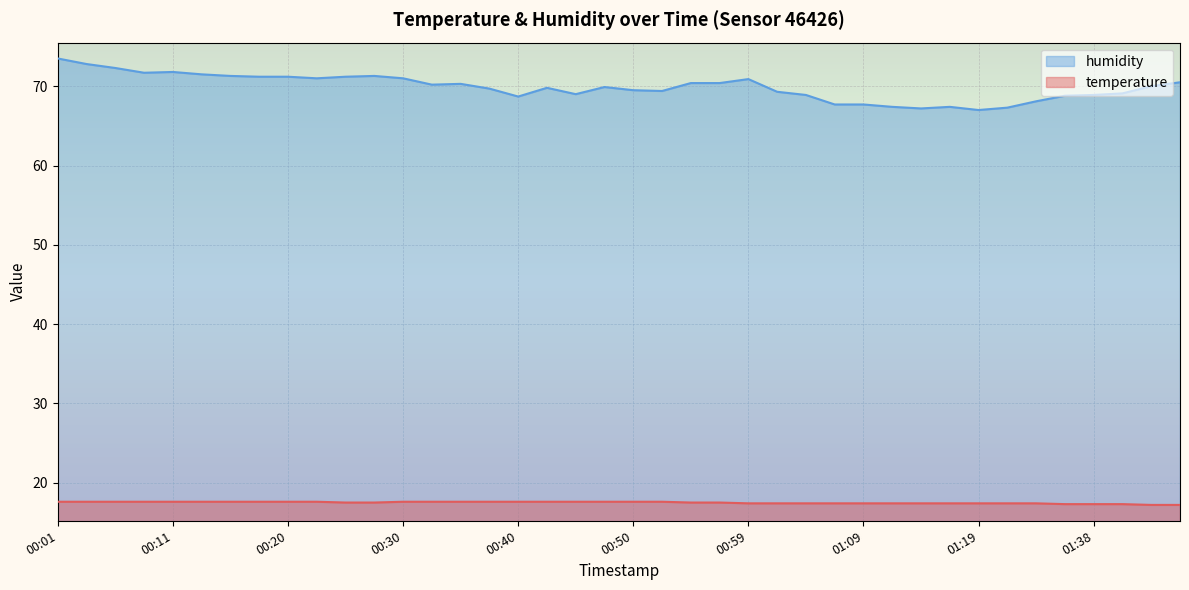

What is the average value of the humidity series?

69.9